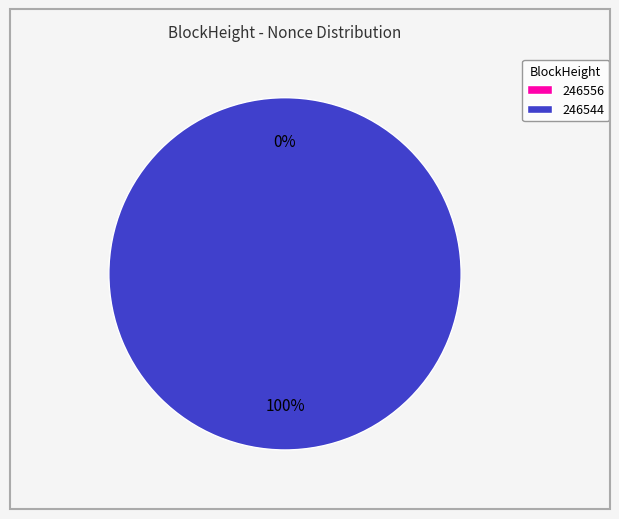

What is the majority slice?

246544